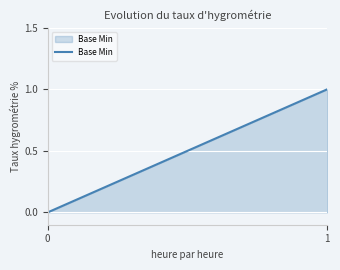

True or false: the data shows 1 at 1.

True